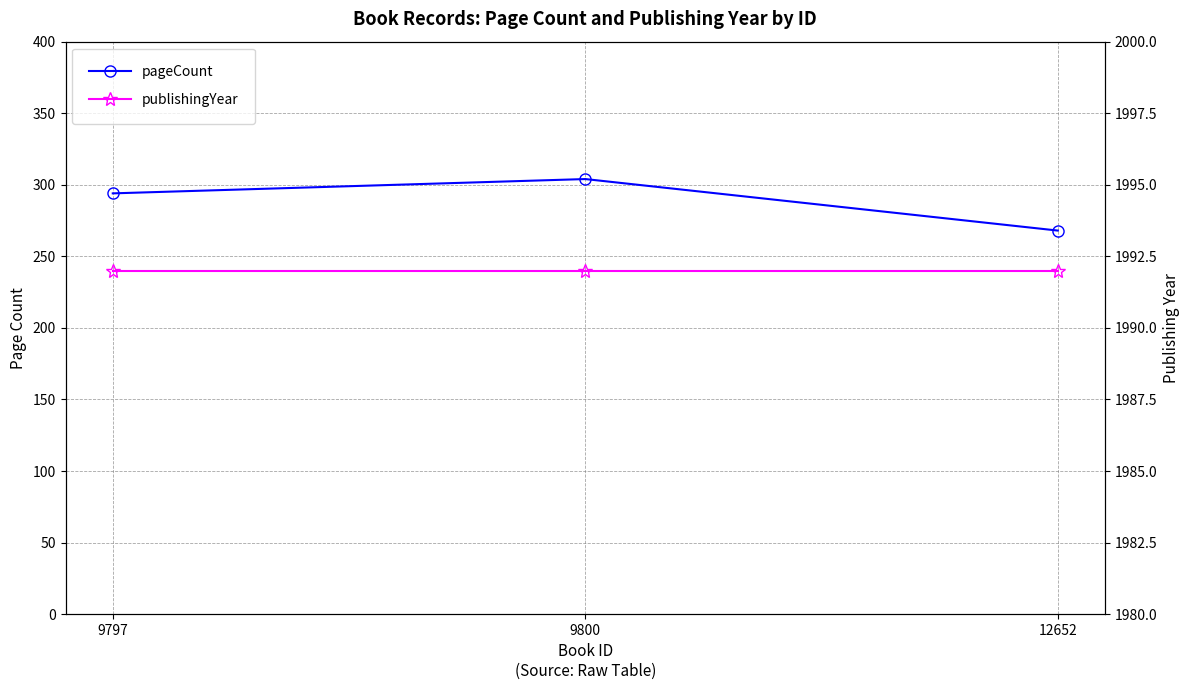

True or false: publishingYear has a value of 1992 at 9797.

True